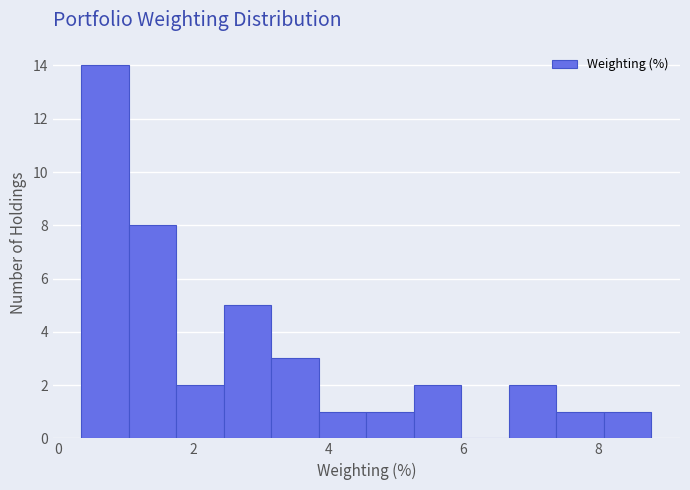

Read against the x-axis, roughly where is the centre of the tallest bar?

0.6